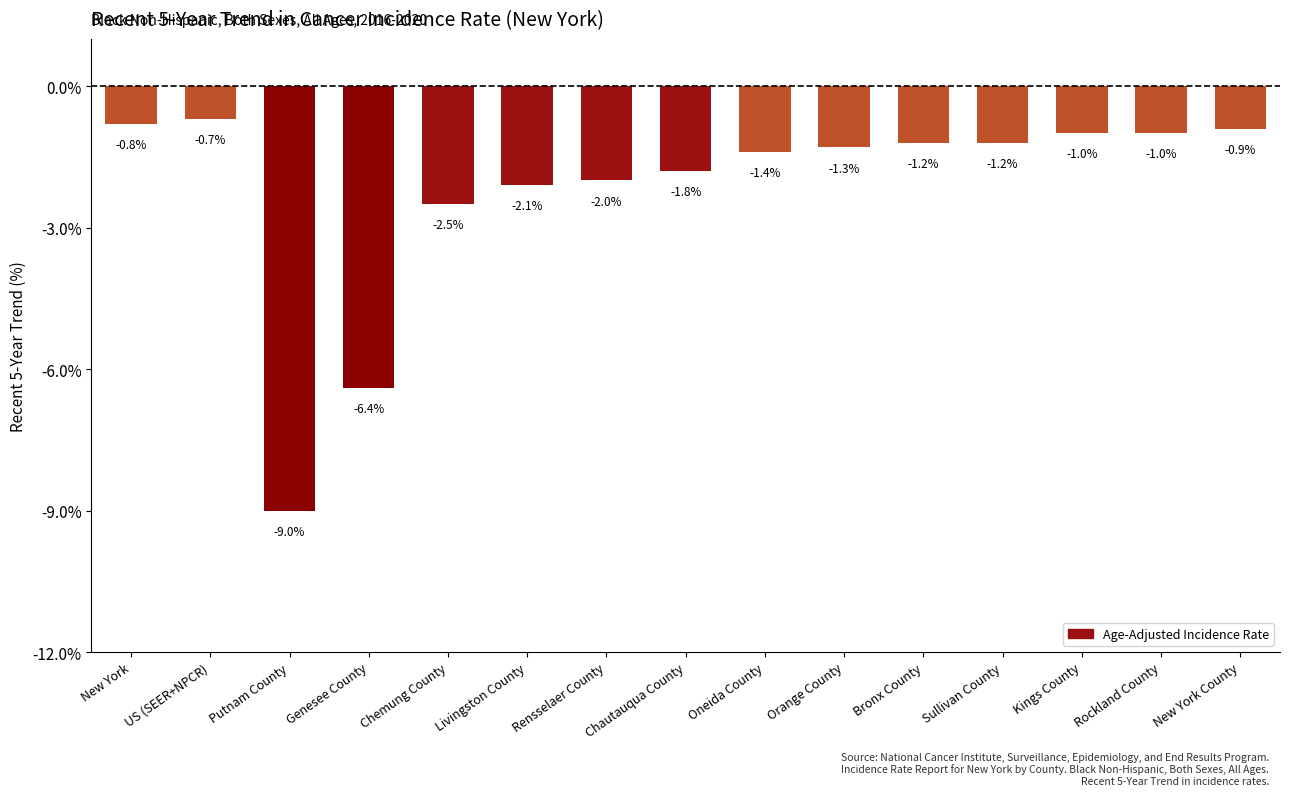

The chart shows a value of -0.3 at US (SEER+NPCR). True or false?

False